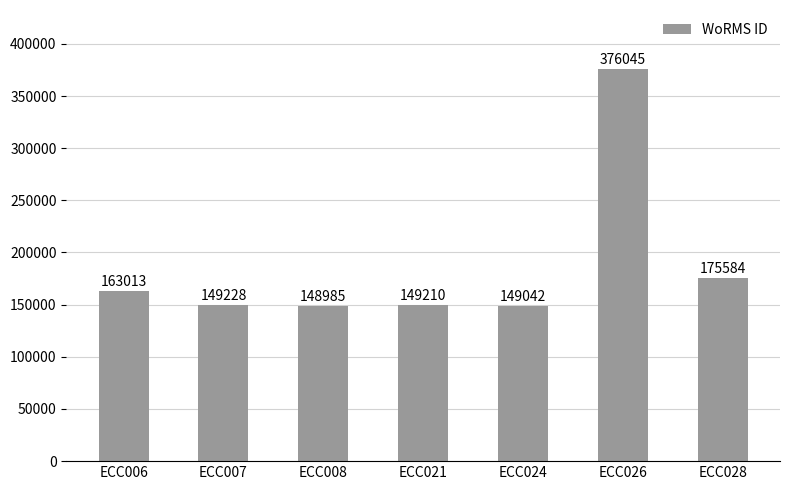

Reading left to right, extract all data points from this chart.

163013	149228	148985	149210	149042	376045	175584